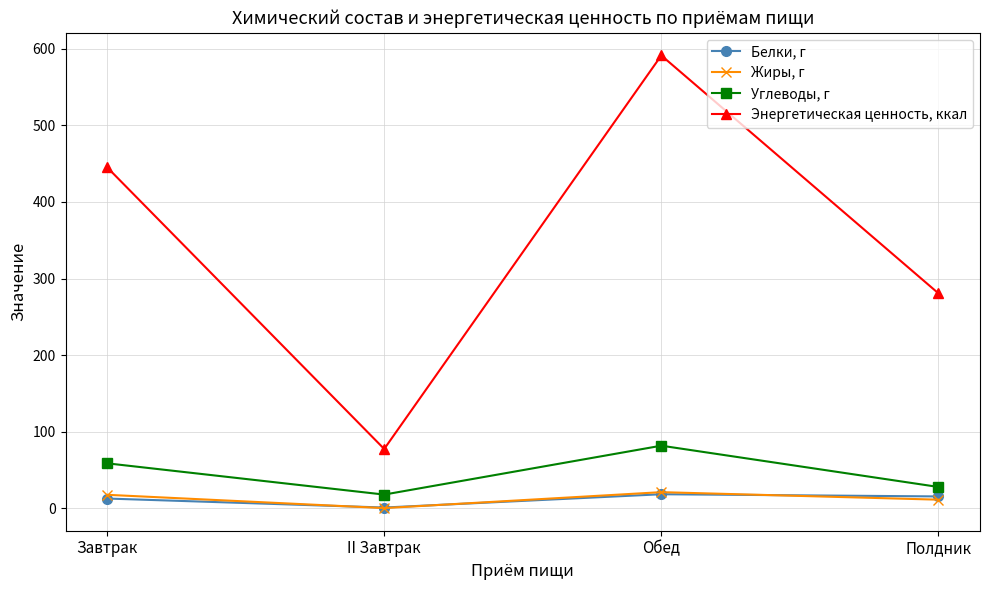

Which series has the largest total across all categories?

Энергетическая ценность, ккал